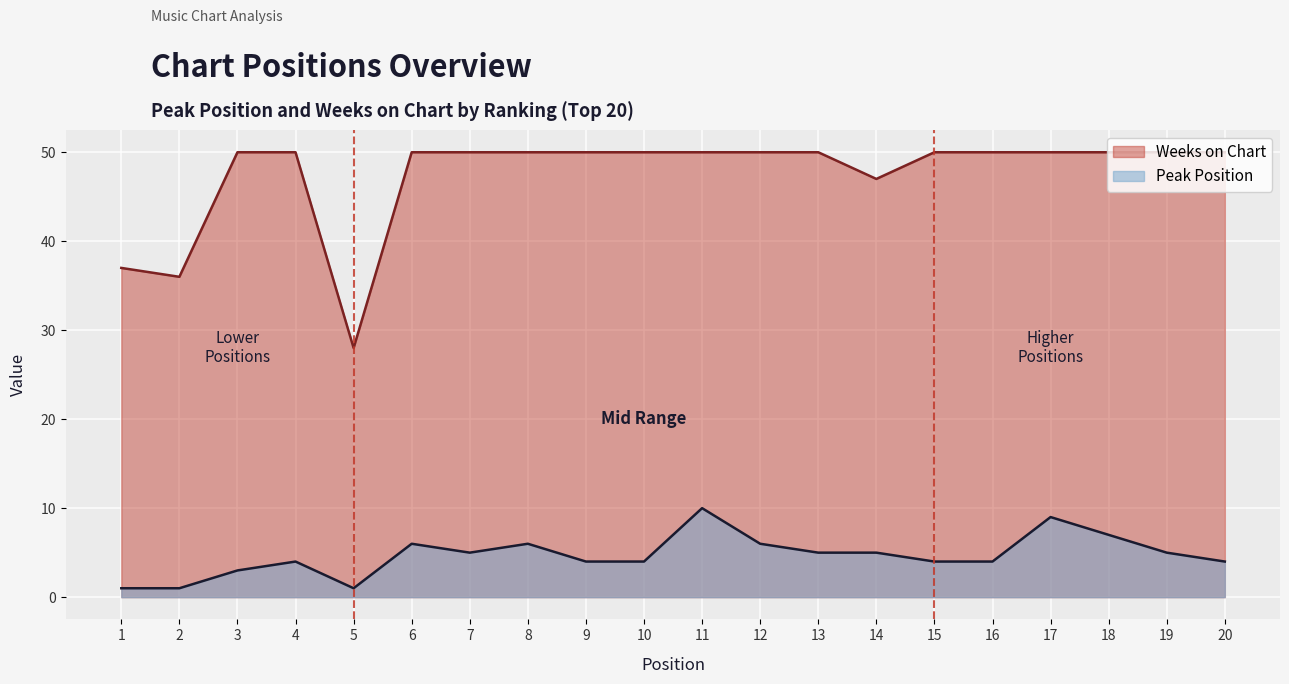

Which series has the widest spread of values?

Weeks on Chart